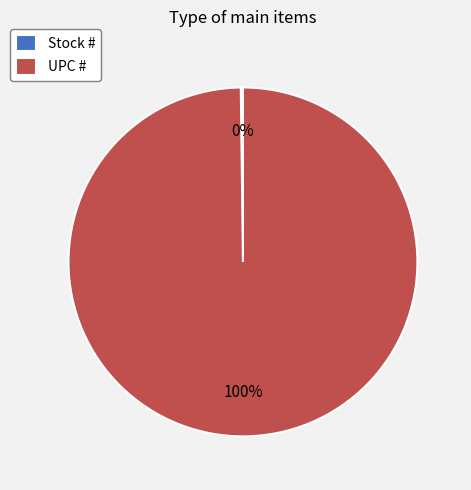

To the nearest percent, what is the difference between the largest and smallest slice percentages?

100%